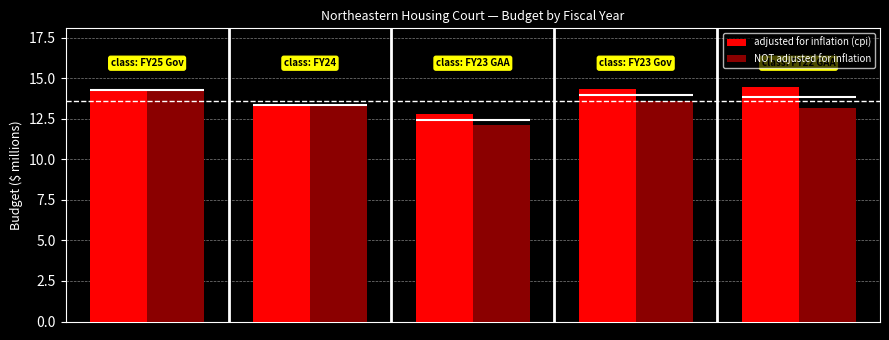

What are all the series names shown in the legend?

adjusted for inflation (cpi), NOT adjusted for inflation